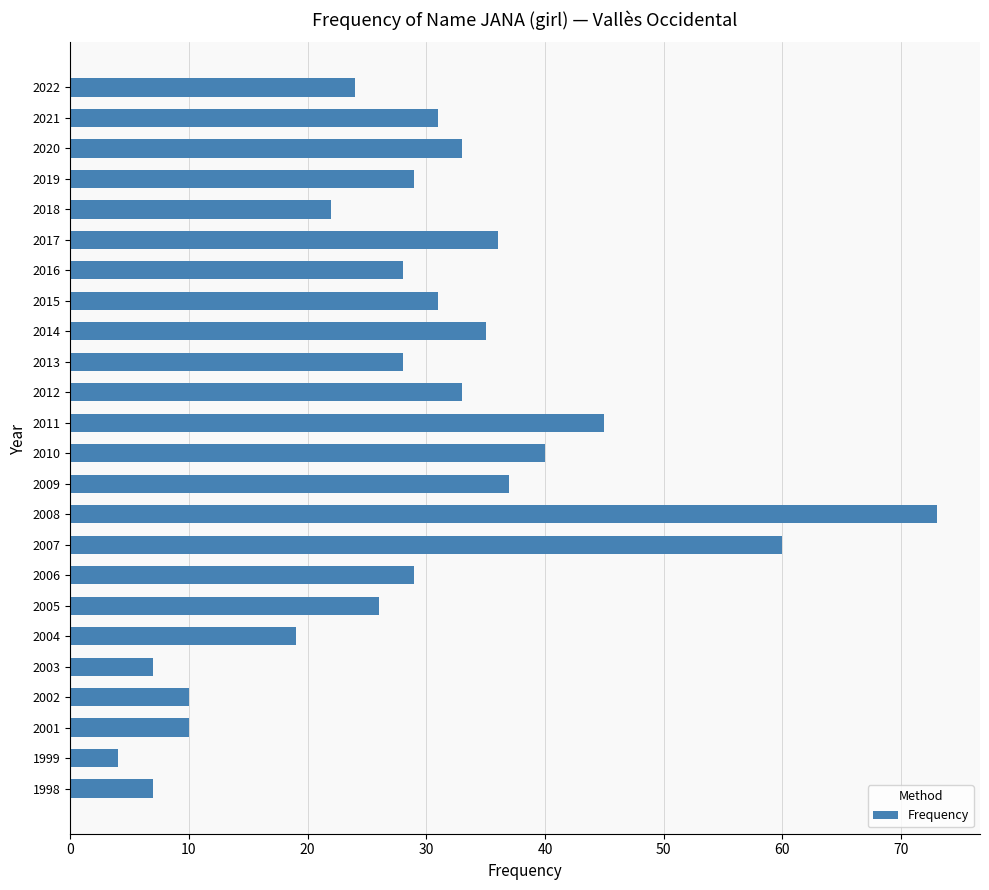

What is the value of the 15th bar from the top?

73